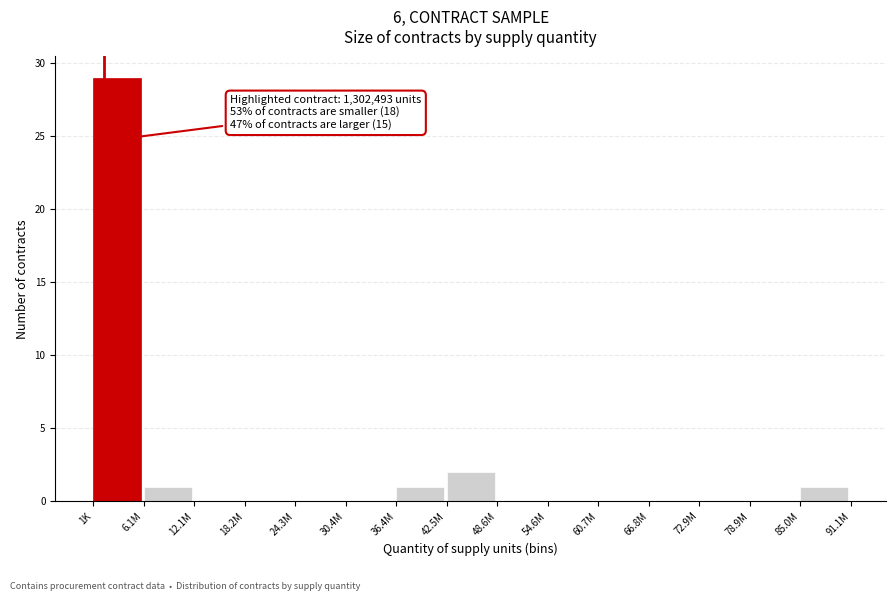

Reading left to right, what are all the values shown in this chart?

1K=29	6.1M=1	12.1M=0	18.2M=0	24.3M=0	30.4M=0	36.4M=1	42.5M=2	48.6M=0	54.6M=0	60.7M=0	66.8M=0	72.9M=0	78.9M=0	85.0M=1